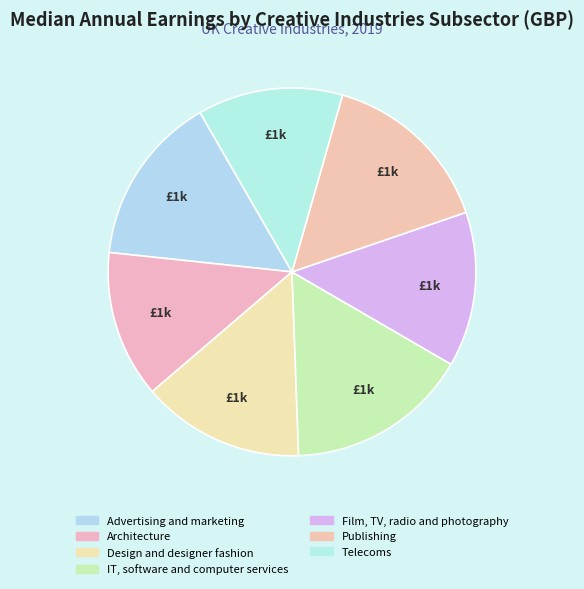

Count the number of slices in the pie.

7